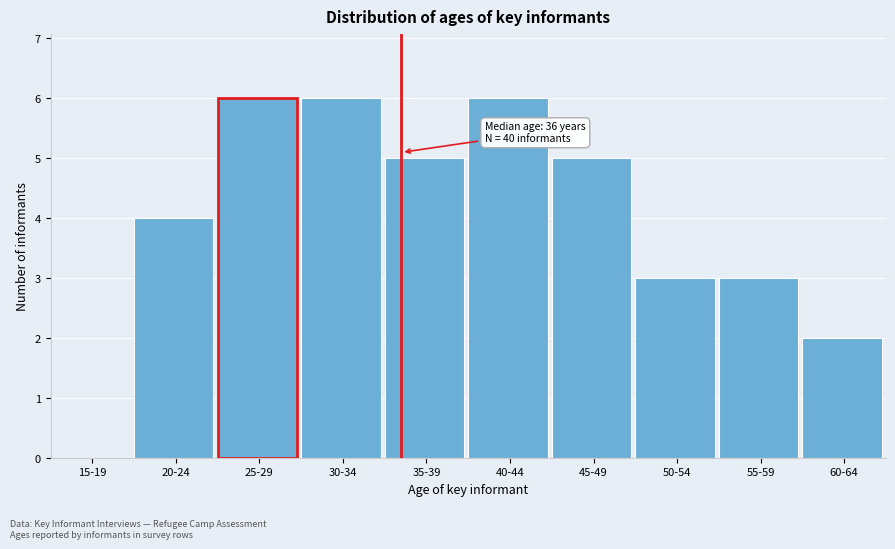

Reading right to left, what are all the values shown in this chart?

60-64=2	55-59=3	50-54=3	45-49=5	40-44=6	35-39=5	30-34=6	25-29=6	20-24=4	15-19=0